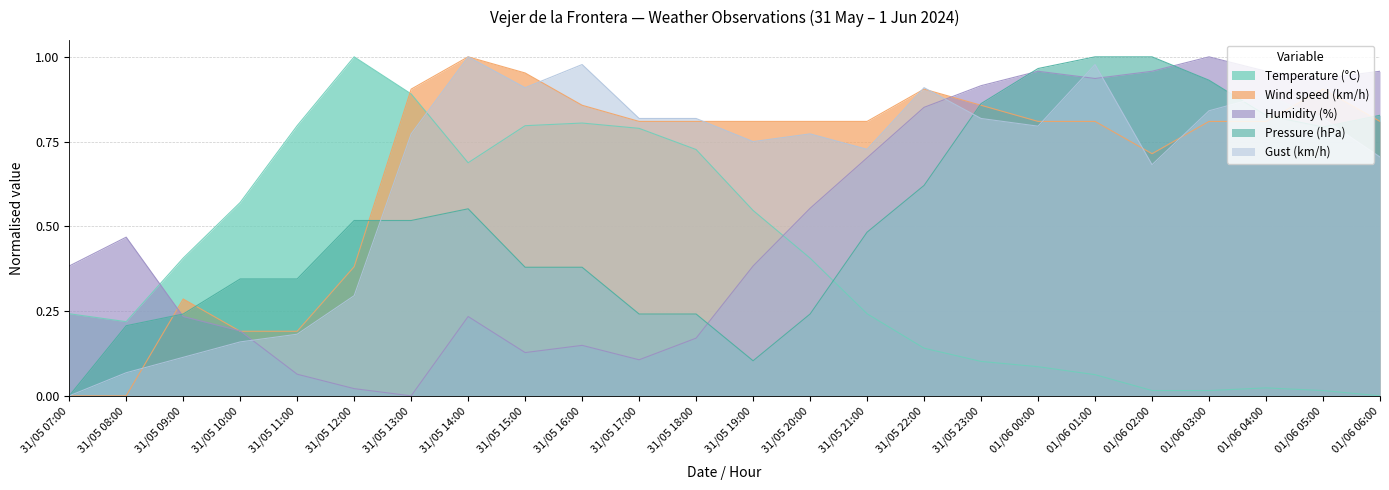

How many intersections are there between Wind speed (km/h) and Pressure (hPa)?

6